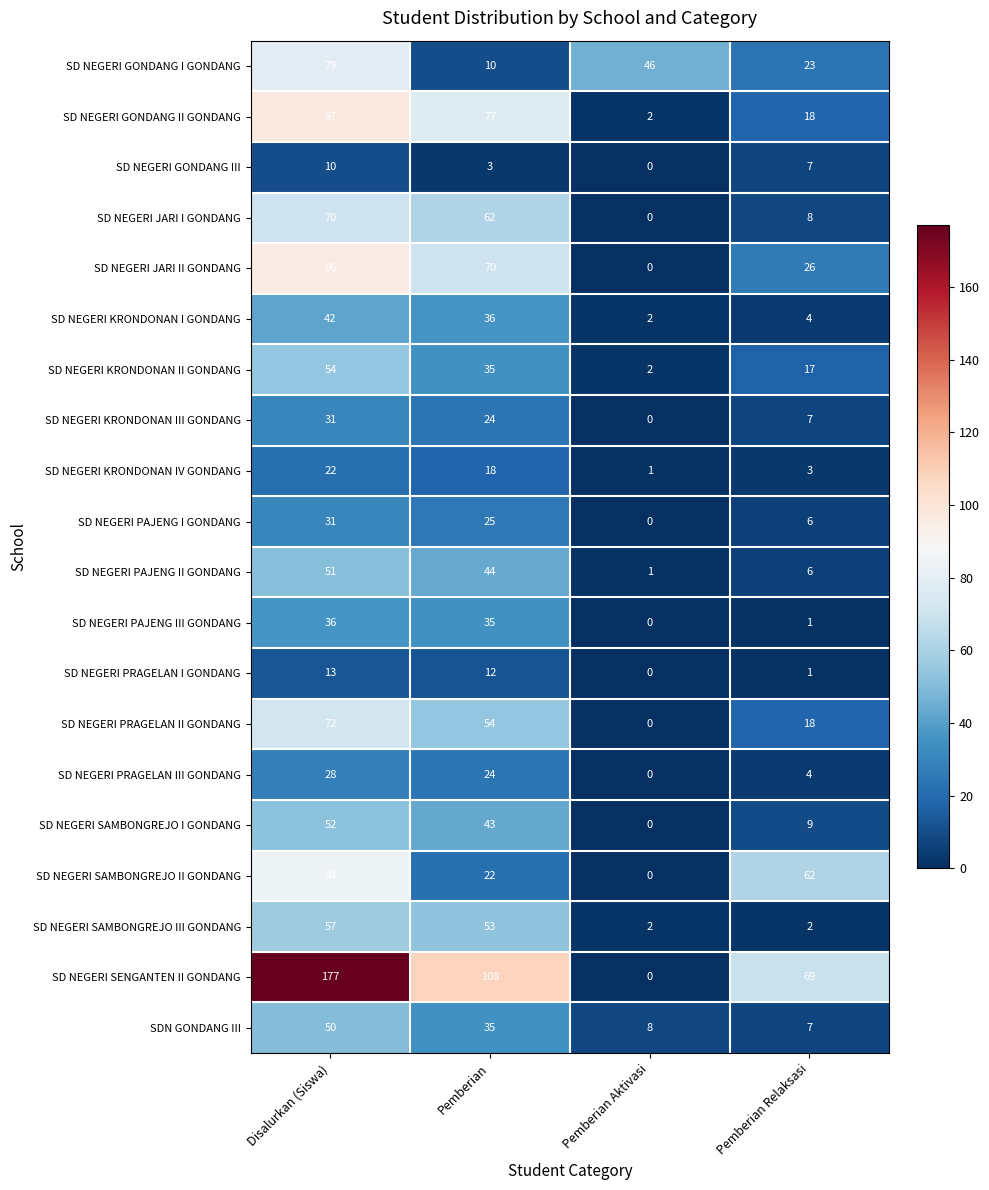

List the labels in order of SD NEGERI SAMBONGREJO I GONDANG value, smallest first.

Pemberian Aktivasi, Pemberian Relaksasi, Pemberian, Disalurkan (Siswa)